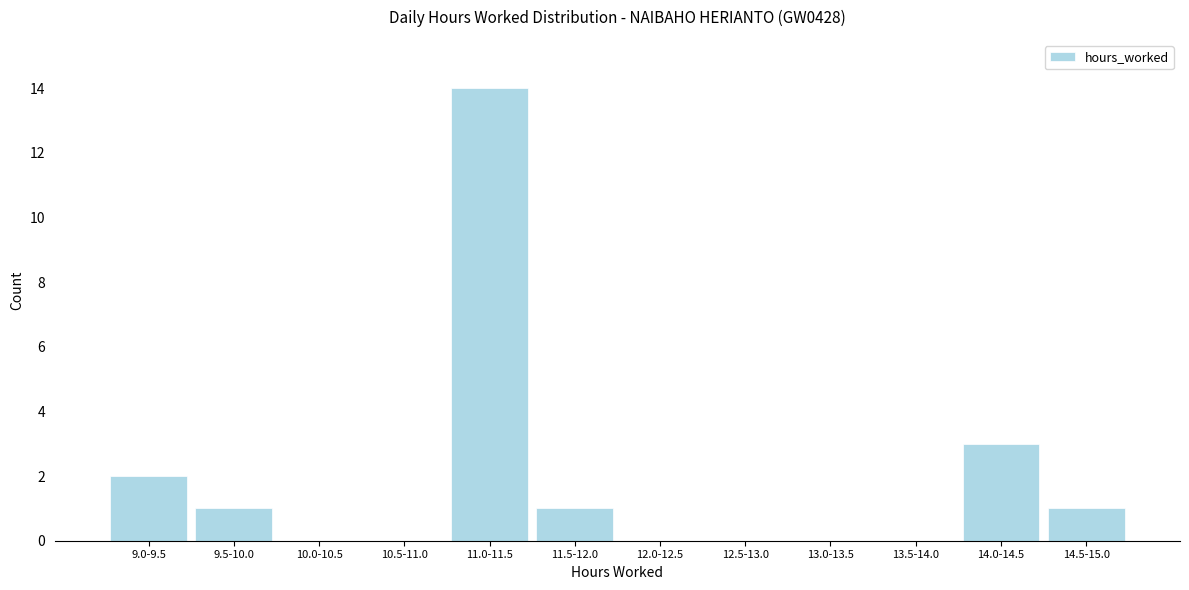

Reading left to right, extract all data points from this chart.

9.0-9.5=2	9.5-10.0=1	10.0-10.5=0	10.5-11.0=0	11.0-11.5=14	11.5-12.0=1	12.0-12.5=0	12.5-13.0=0	13.0-13.5=0	13.5-14.0=0	14.0-14.5=3	14.5-15.0=1